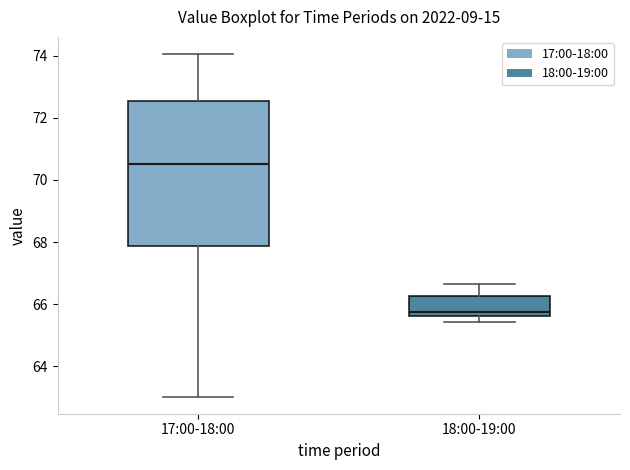

Reading left to right, read every box against the y-axis: the position of its median line, the range the box covers, and the ends of its whiskers. The values are not printed on the chart, so give them approximately, as read against the axis.

17:00-18:00: median 70.6, box 67.8 to 72.6, whiskers 63.0 to 74.0
18:00-19:00: median 65.8, box 65.6 to 66.2, whiskers 65.4 to 66.6